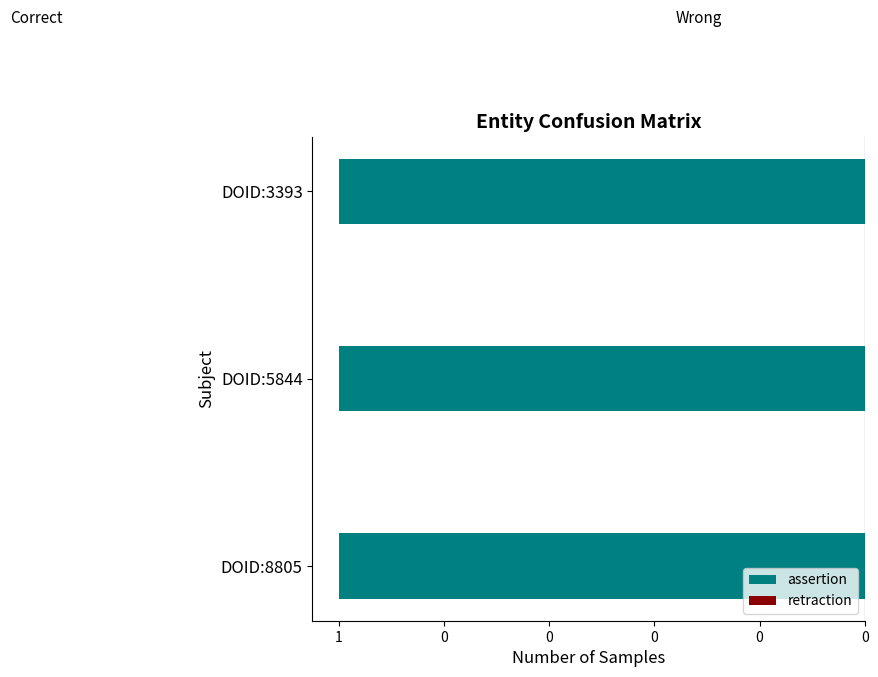

At which category is the sum across all series the highest?

DOID:8805